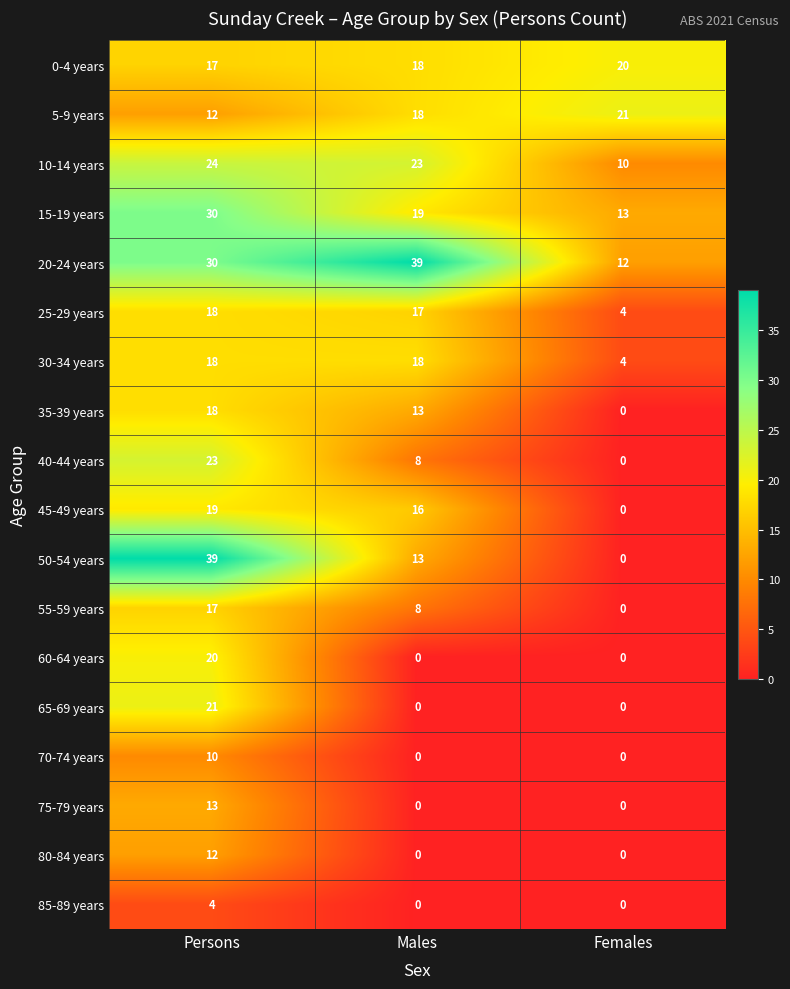

What is the difference between the 75-79 years values at Persons and Males?

13